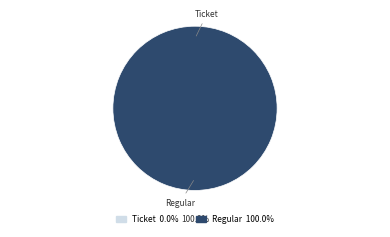

The Ticket slice represents 1% of the pie. True or false?

False